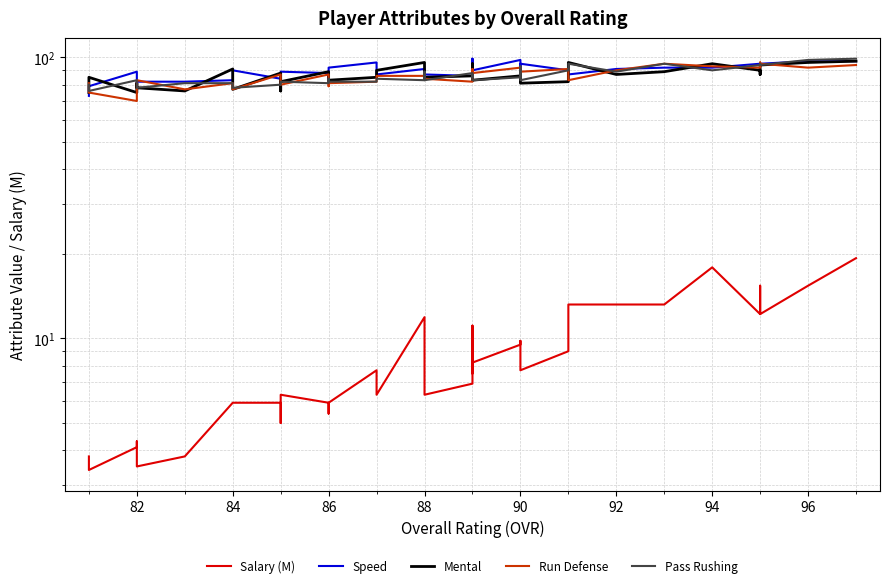

Which series ends up on top after the final intersection of Mental and Pass Rushing?

Pass Rushing